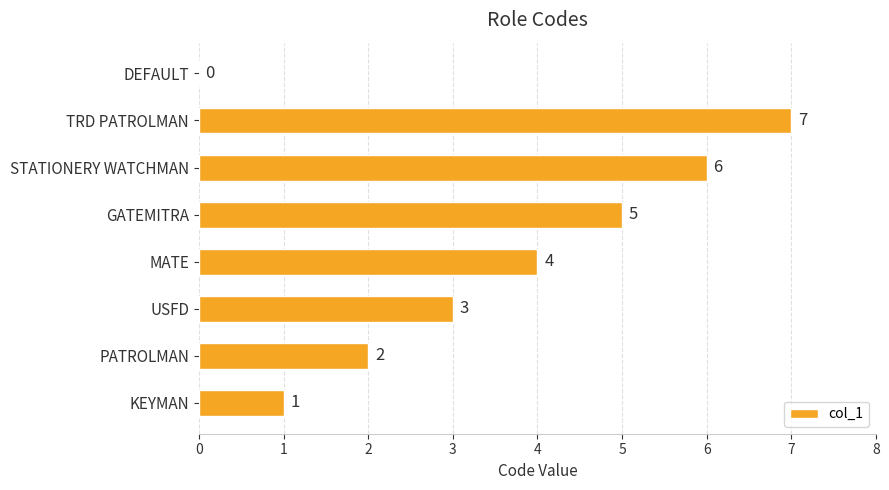

Reading bottom to top, extract all data points from this chart.

KEYMAN=1	PATROLMAN=2	USFD=3	MATE=4	GATEMITRA=5	STATIONERY WATCHMAN=6	TRD PATROLMAN=7	DEFAULT=0